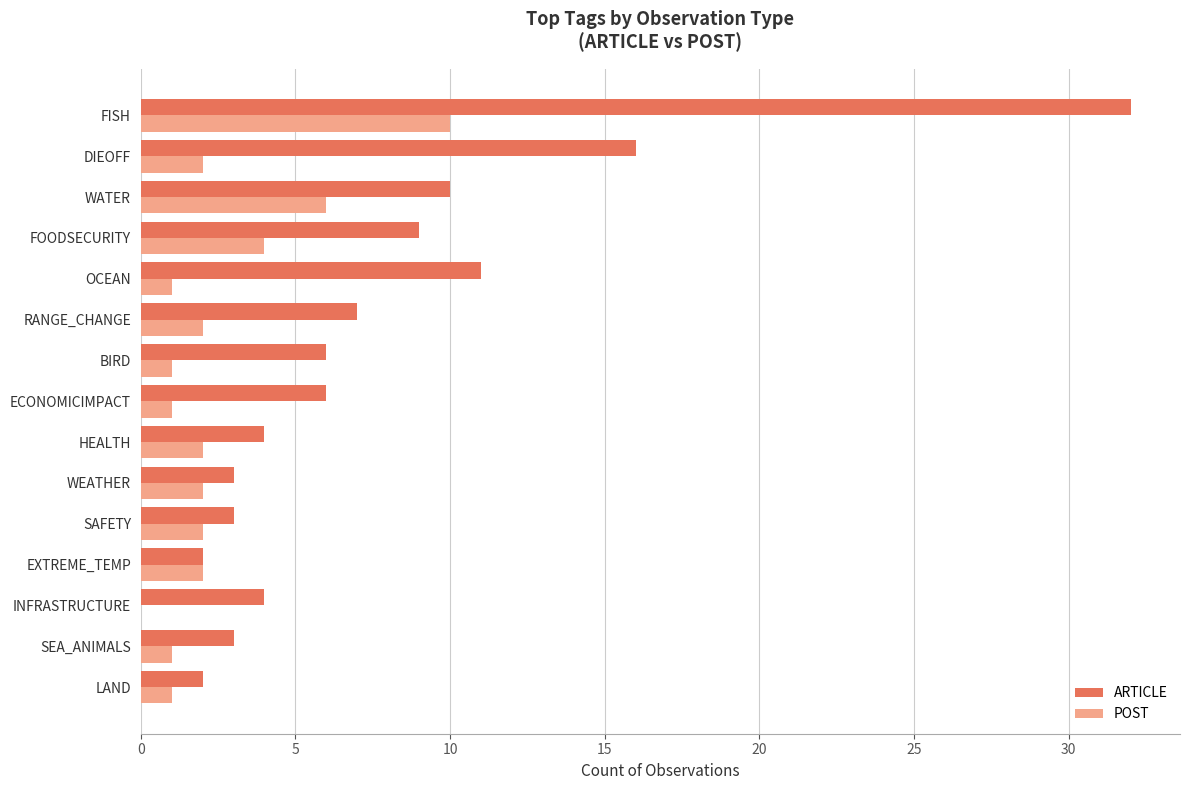

Which series changed the most between PLANTS and OCEAN?

ARTICLE